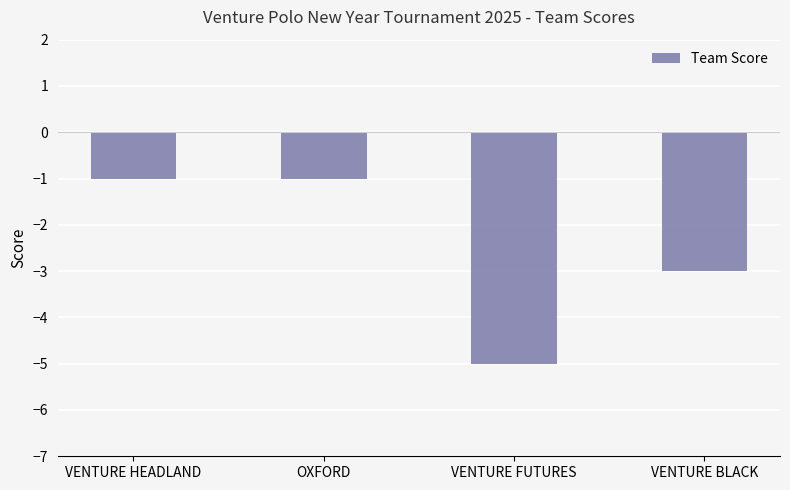

What is the change in value from VENTURE HEADLAND to VENTURE BLACK?

-2